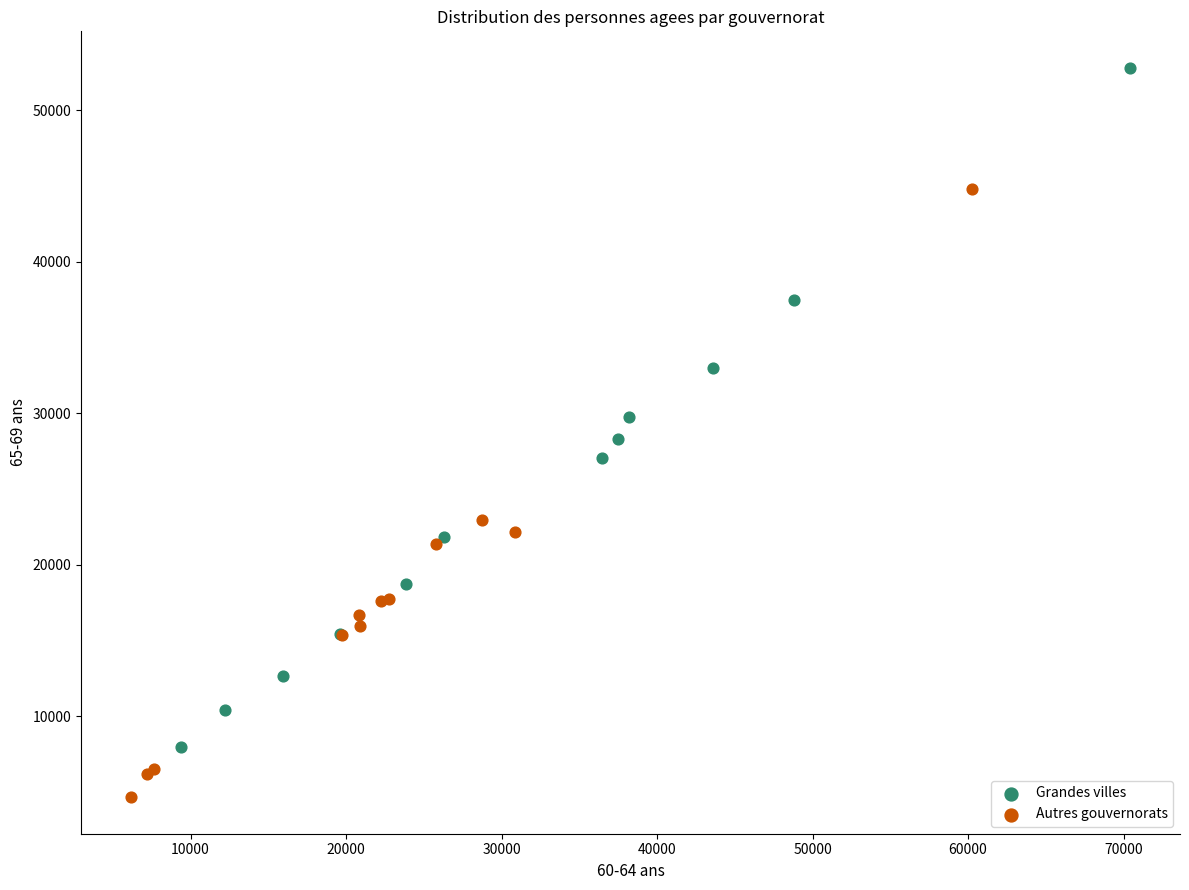

Which series has the widest spread of Y values?

Grandes villes